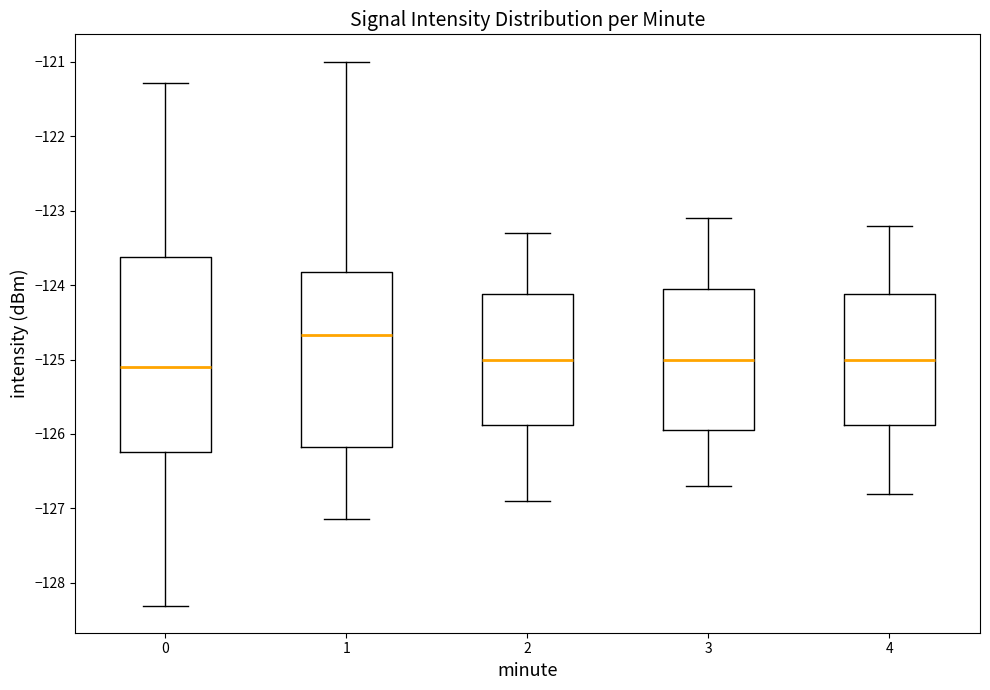

Where does the upper whisker of the box at x = 4 end on the y-axis? The values are not printed on the chart, so give them approximately, as read against the axis.

-123.2